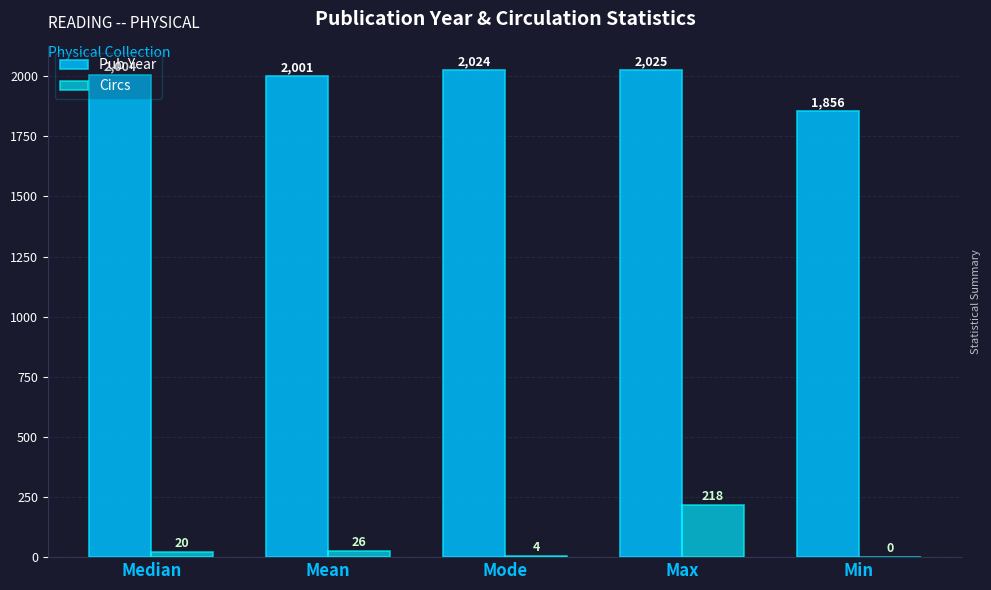

How many positive values does the Circs series have?

4